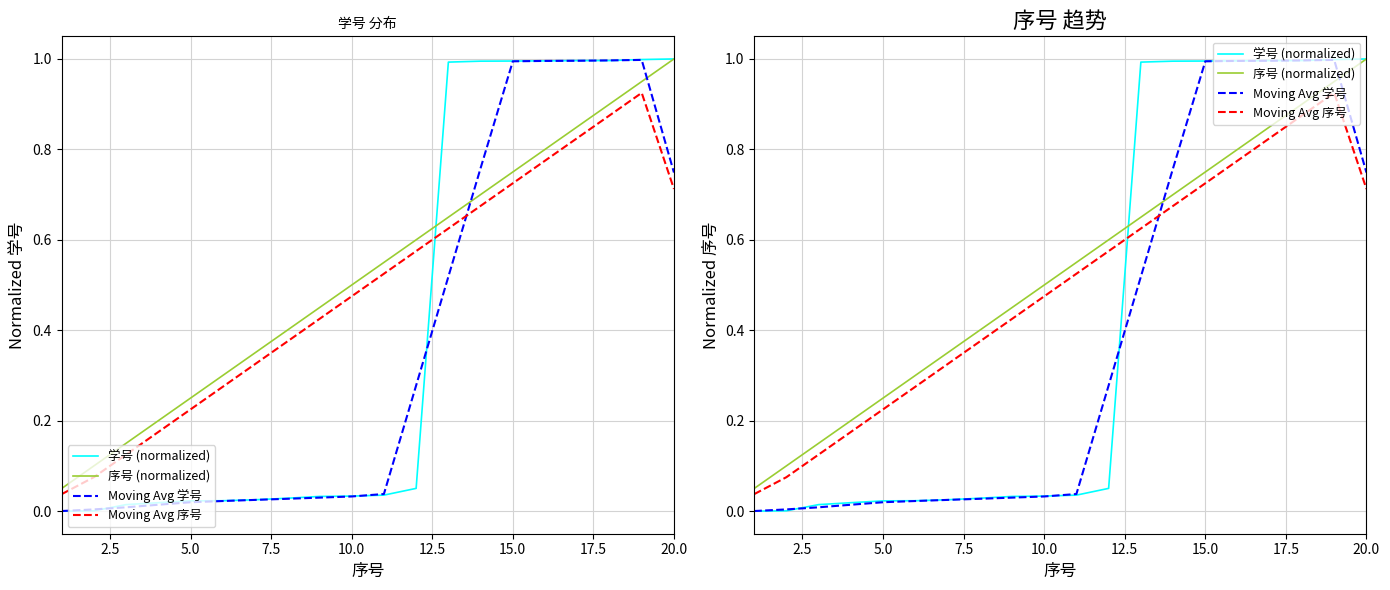

What are all the series names shown in the legend?

学号 (normalized), 序号 (normalized), Moving Avg 学号, Moving Avg 序号